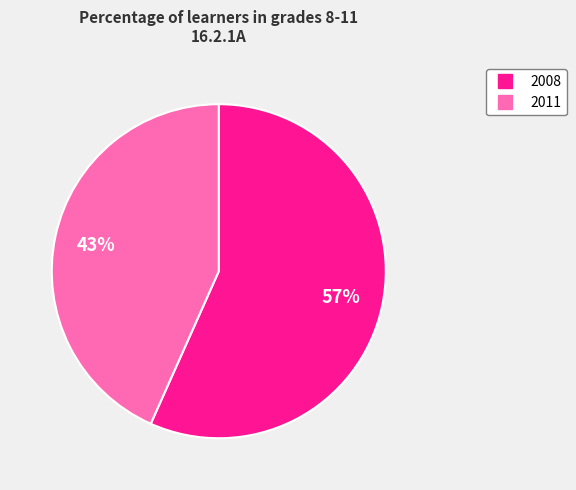

Is 2011 the majority of the pie?

No